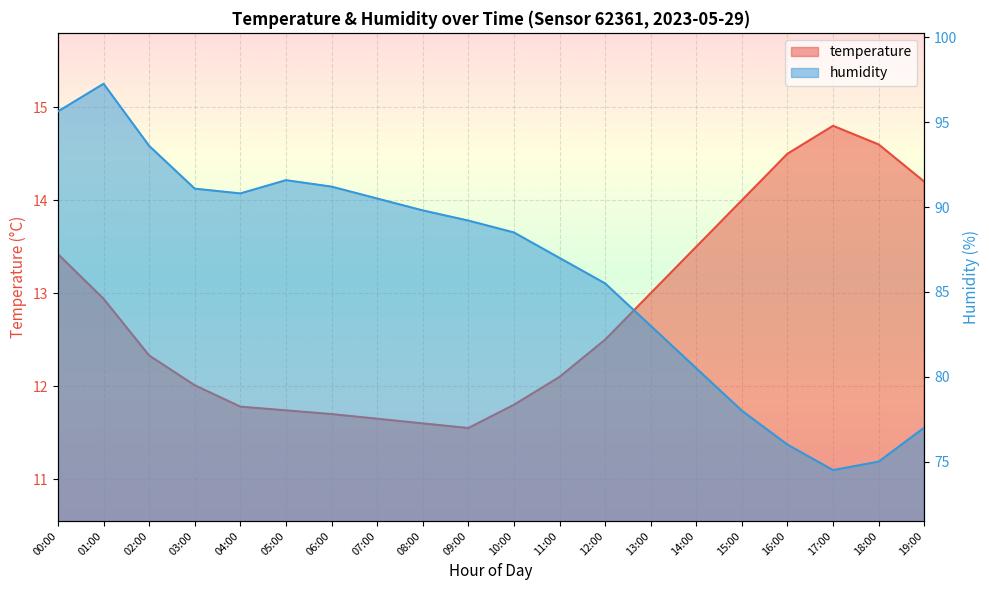

What is the sum of all temperature values?

255.7